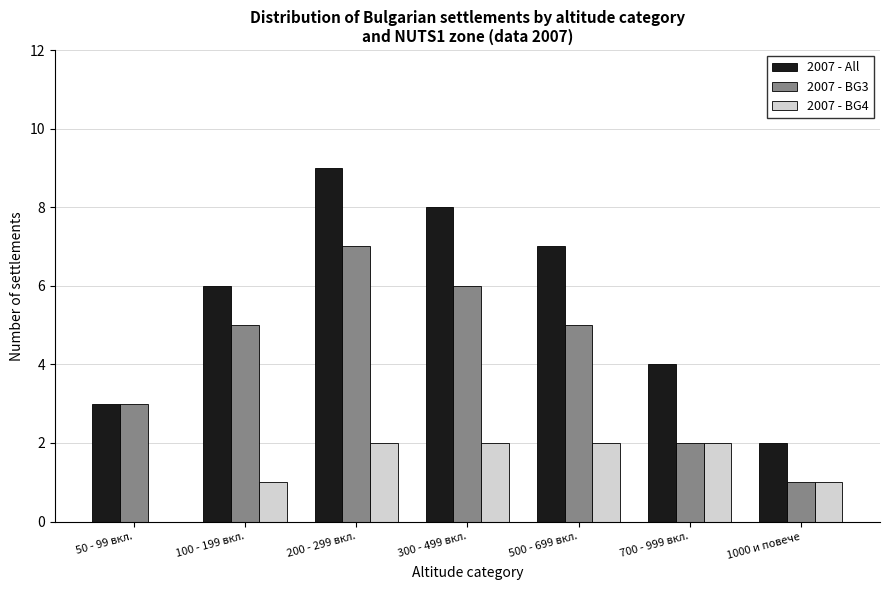

Reading left to right, transcribe all the data shown in this chart.

2007 - All: 3	6	9	8	7	4	2
2007 - BG3: 3	5	7	6	5	2	1
2007 - BG4: 0	1	2	2	2	2	1